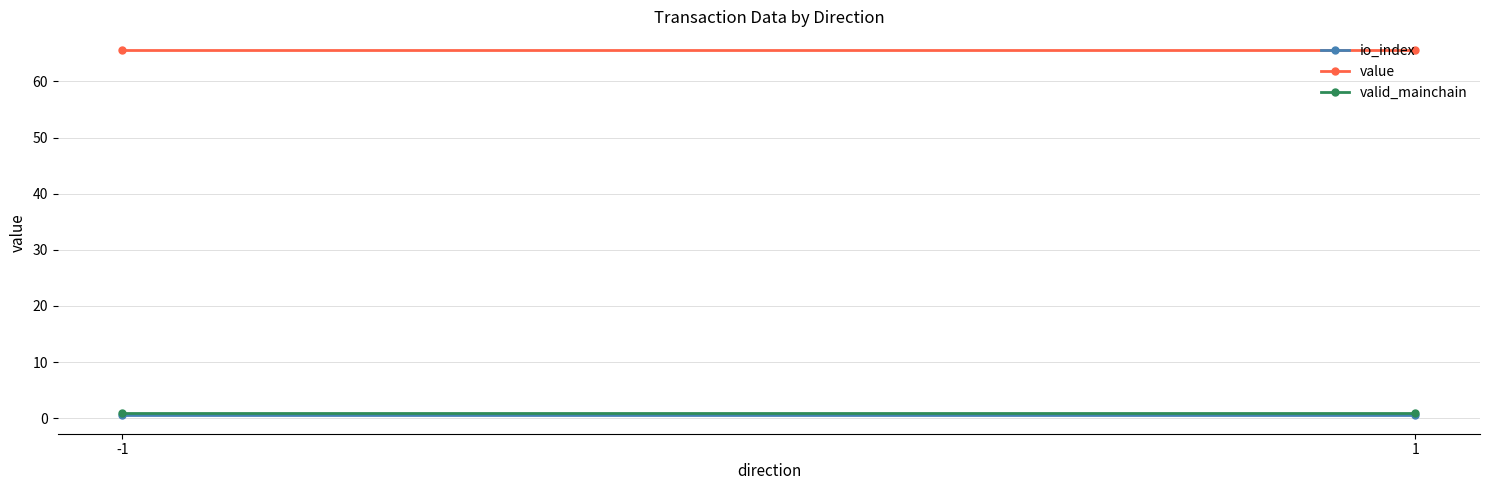

Which label corresponds to the largest value in the chart?

-1